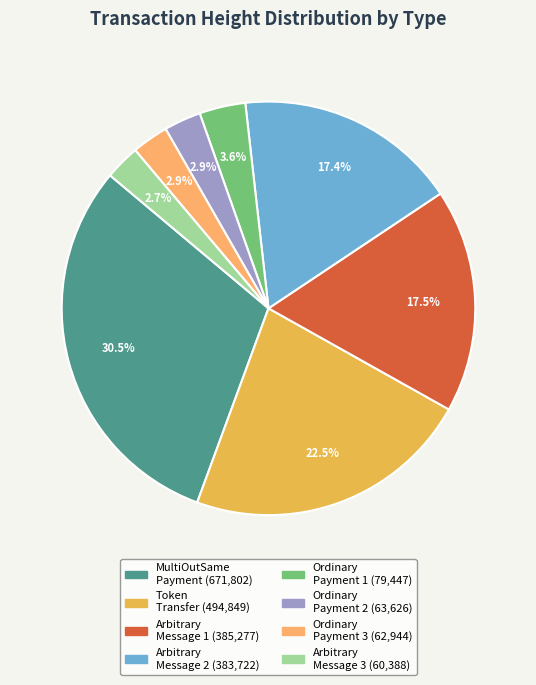

How many slices are in this pie chart?

8